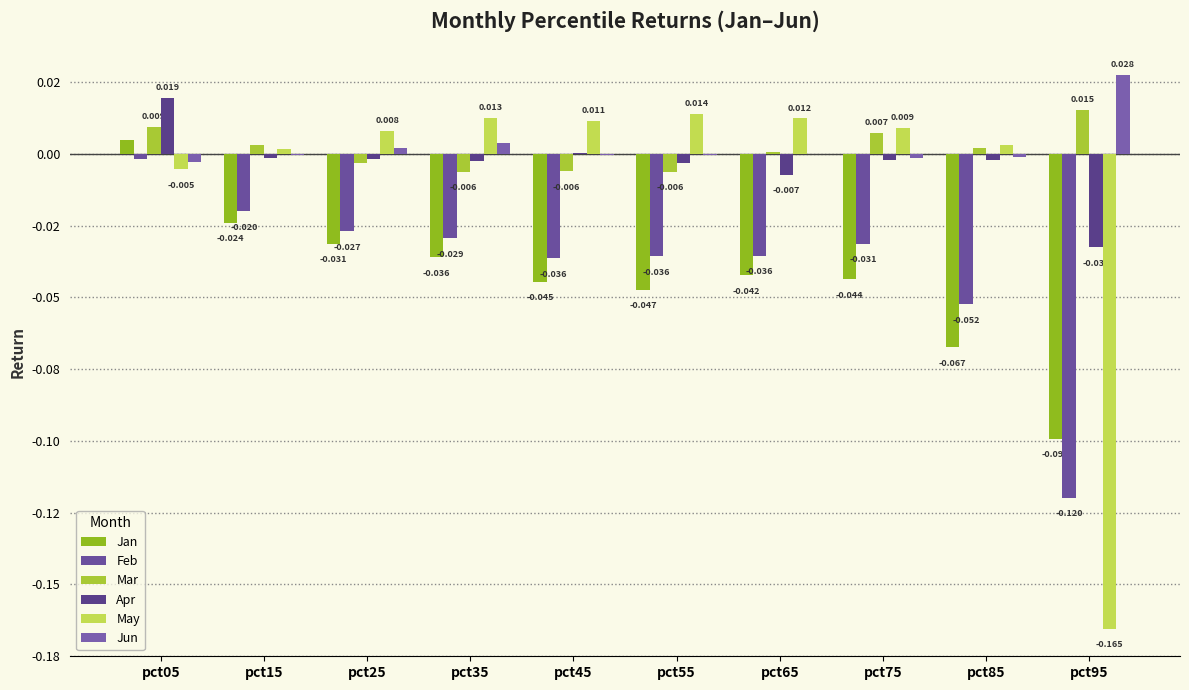

Where does the Mar series first go above 0?

pct05